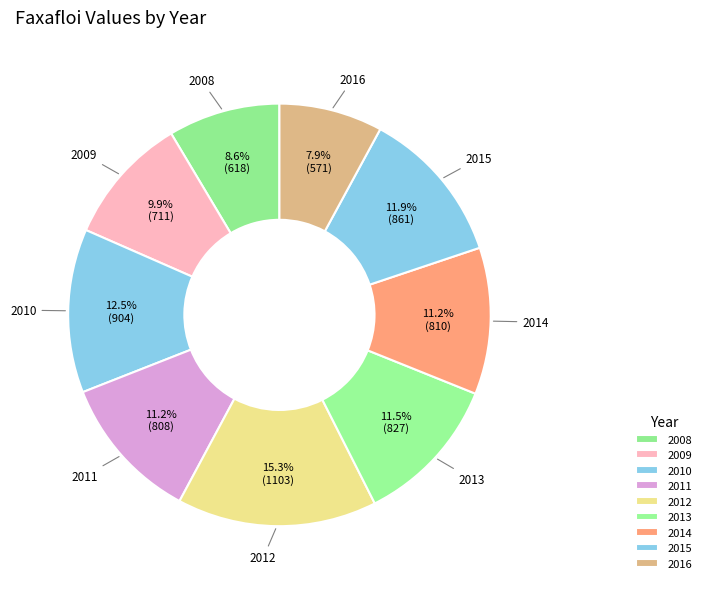

What percentage is the 2008 slice, to the nearest percent?

9%